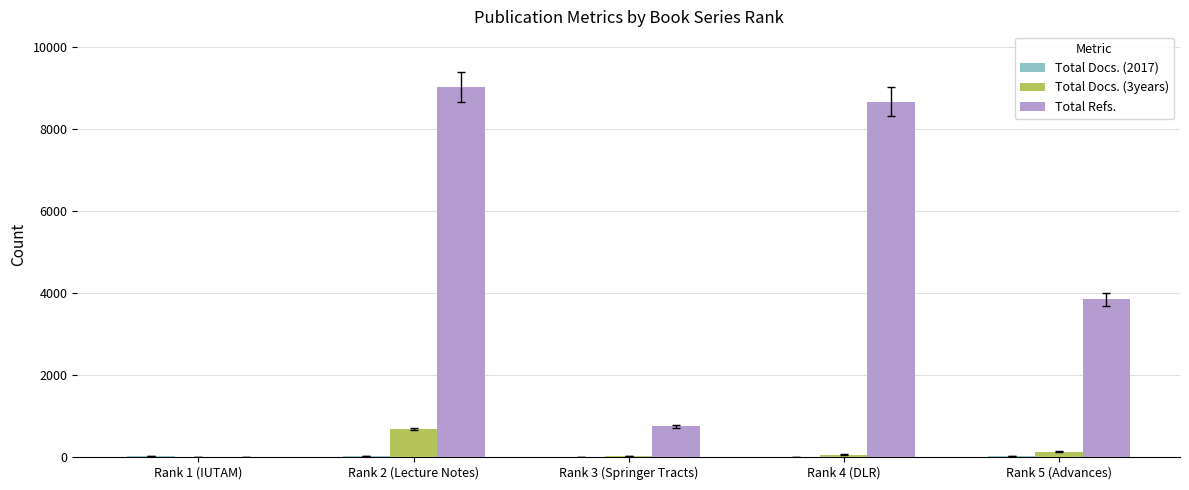

The value of Total Refs. at Rank 1 (IUTAM) is -4659. True or false?

False